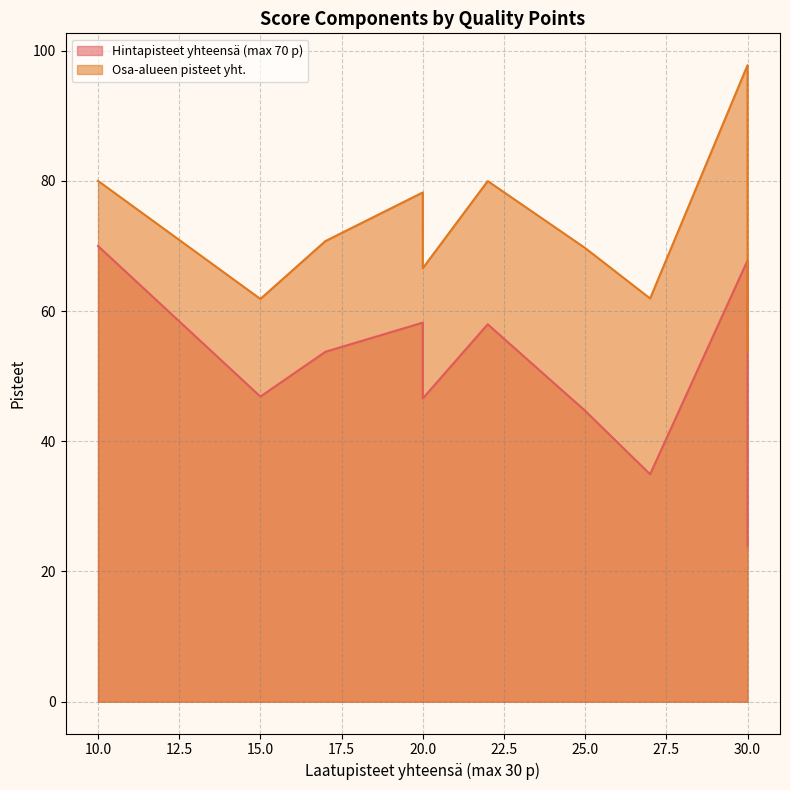

What is the average value of the Osa-alueen pisteet yht. series?

74.0